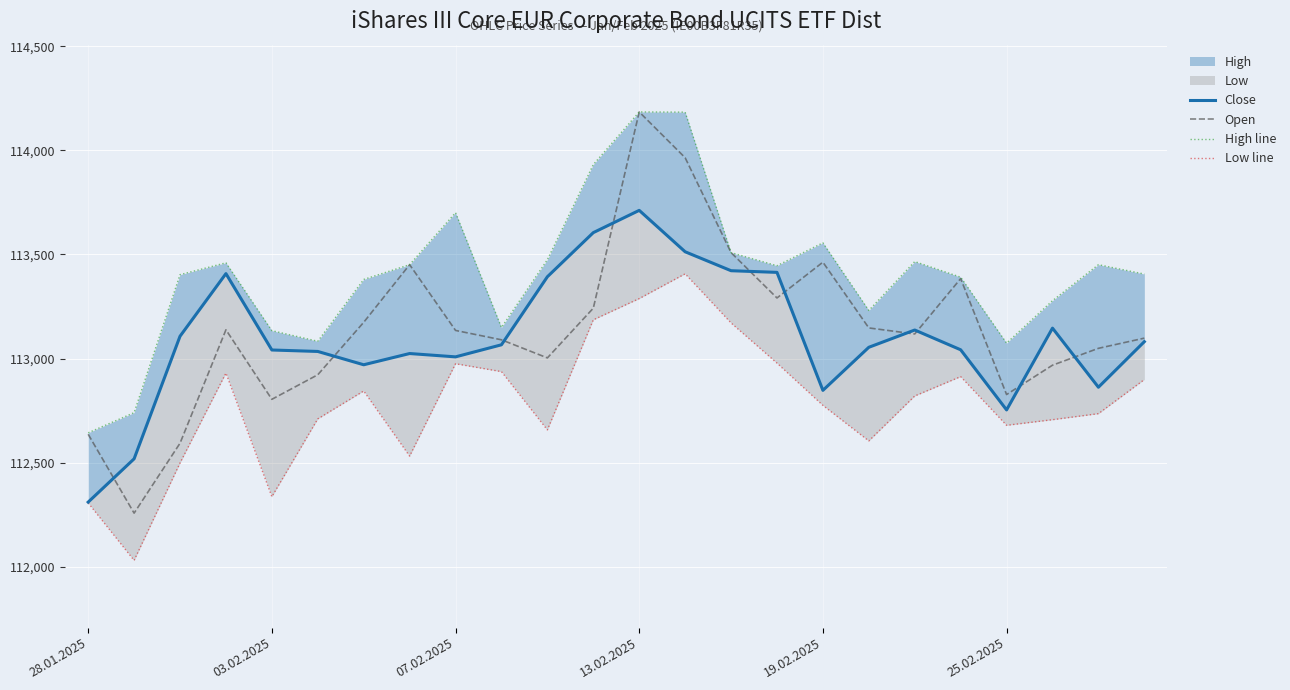

What is the maximum value for Open?

114185